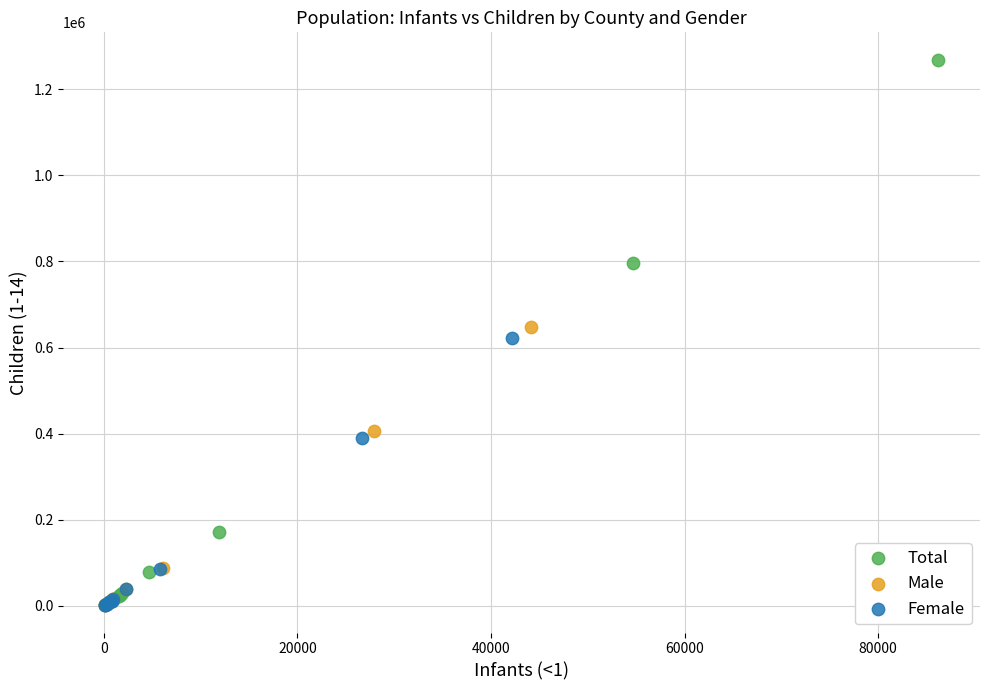

Which series contains the highest Y value?

Total